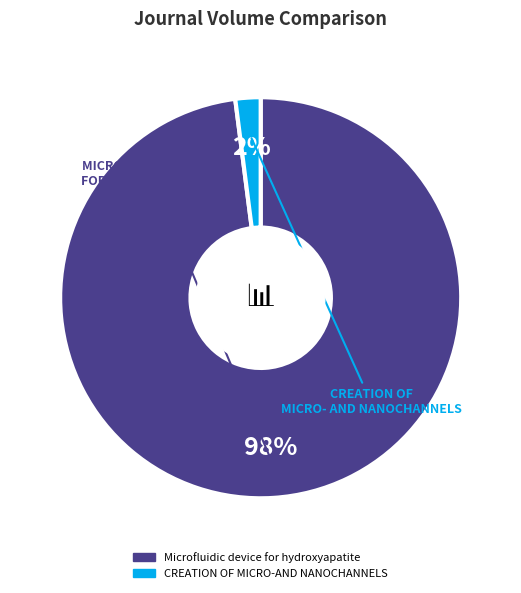

Count the number of slices in the pie.

2